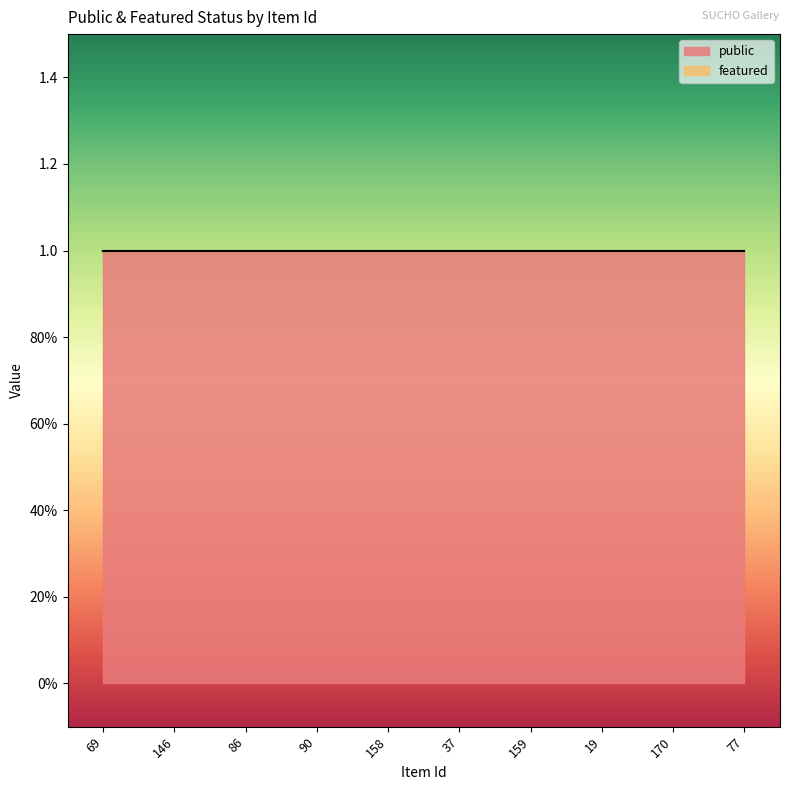

Which series changed the most between 86 and 19?

public